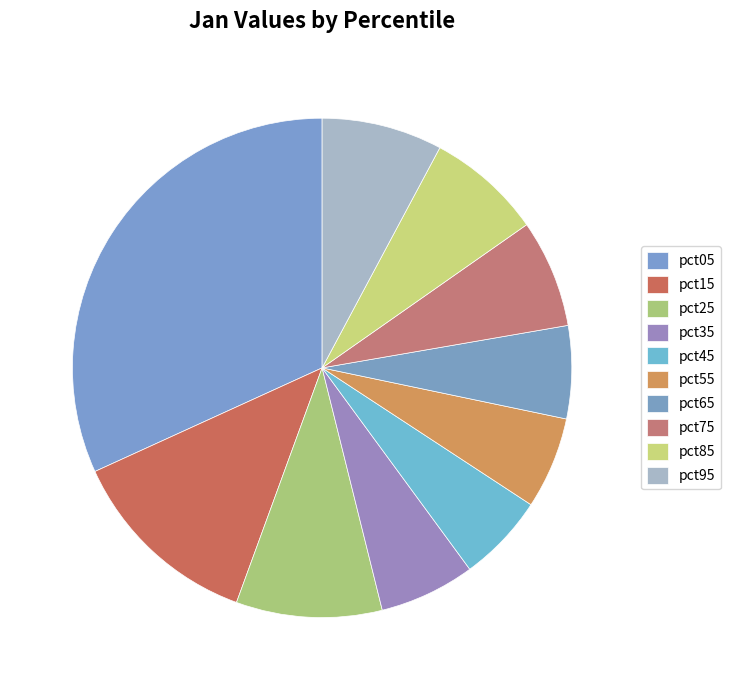

Rank the categories by value from highest to lowest.

pct05, pct15, pct25, pct95, pct85, pct75, pct35, pct65, pct55, pct45